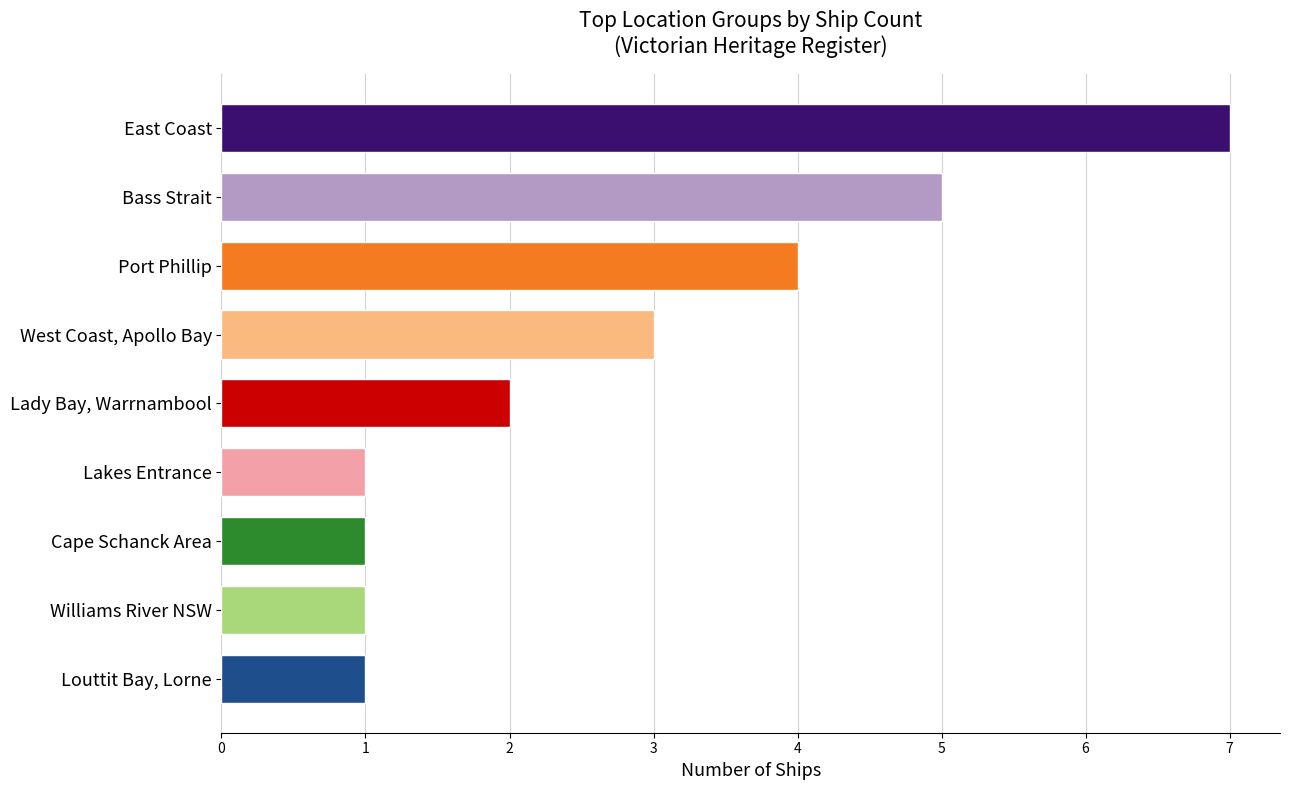

What is the minimum value shown in the chart?

1